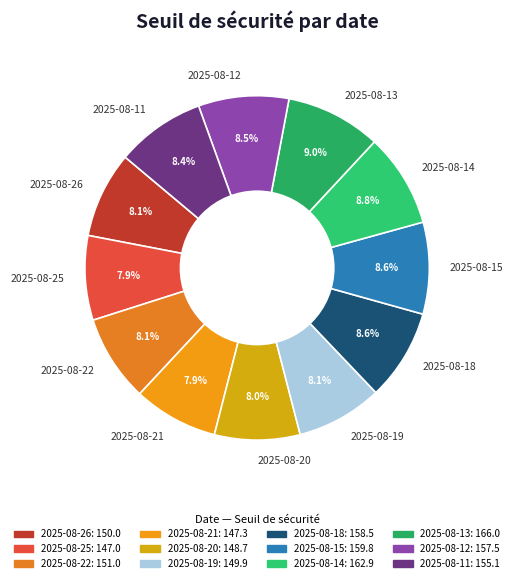

True or false: 2025-08-21 accounts for 17% of the total.

False